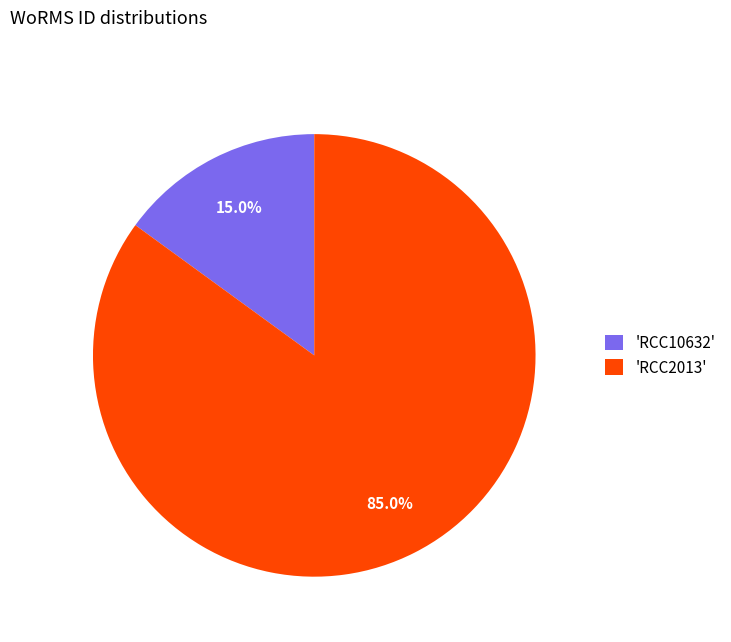

Does 'RCC2013' represent more than half of the total?

Yes